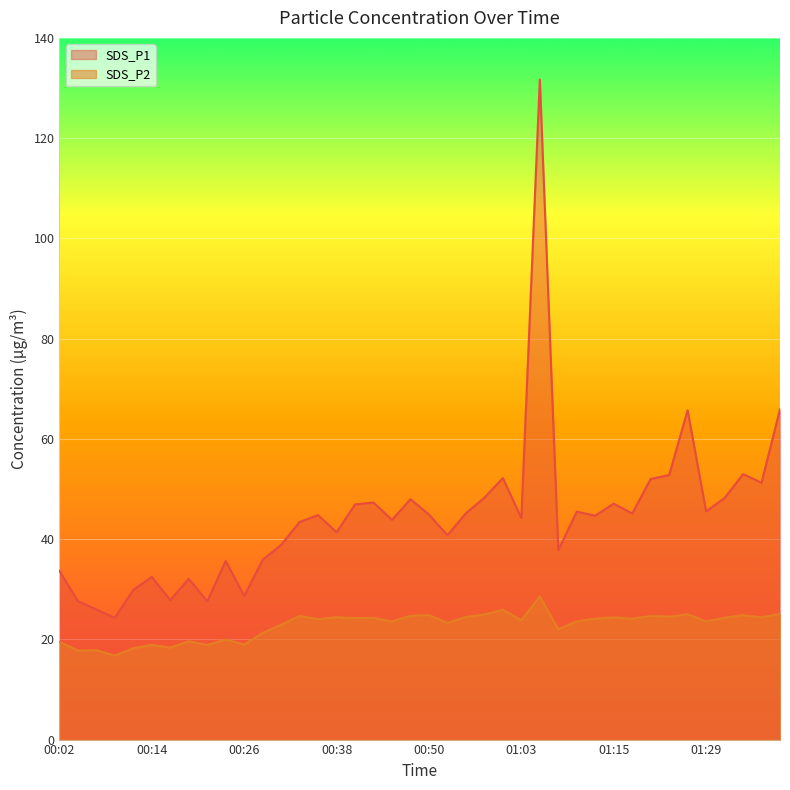

What is the difference between the highest and lowest values at 00:48?

23.3